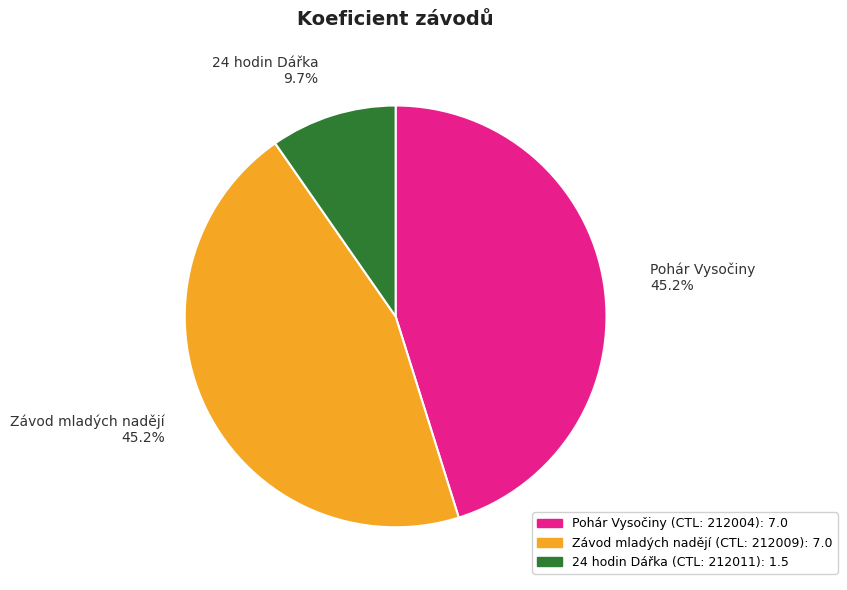

Which category has the smallest portion of the pie?

24 hodin Dářka